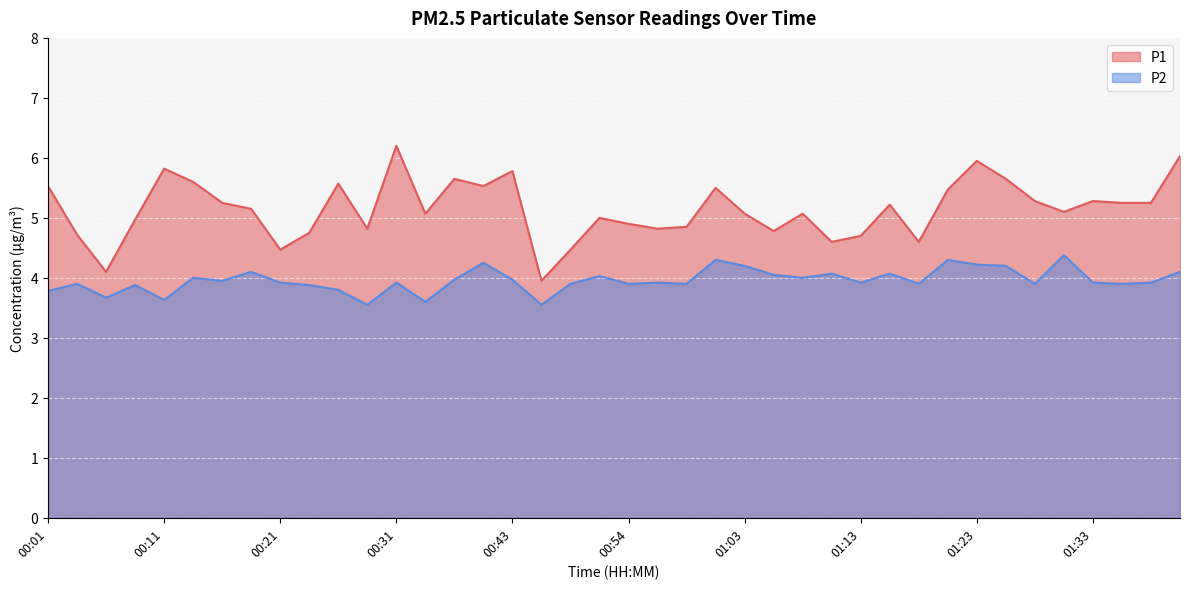

At how many categories does at least one series exceed 5?

24